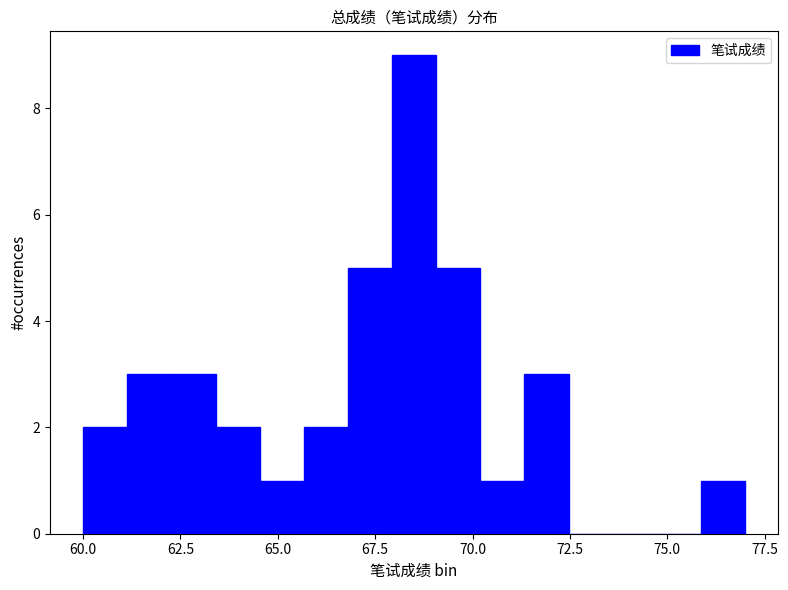

Read against the x-axis, roughly where is the centre of the tallest bar?

68.5